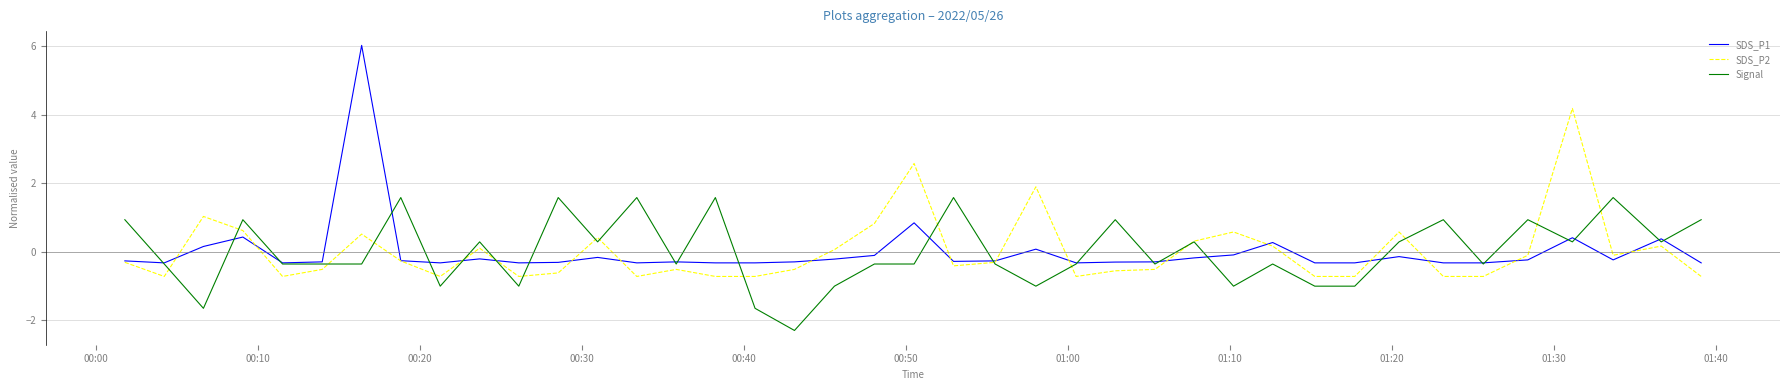

Which series has the widest spread of values?

SDS_P1